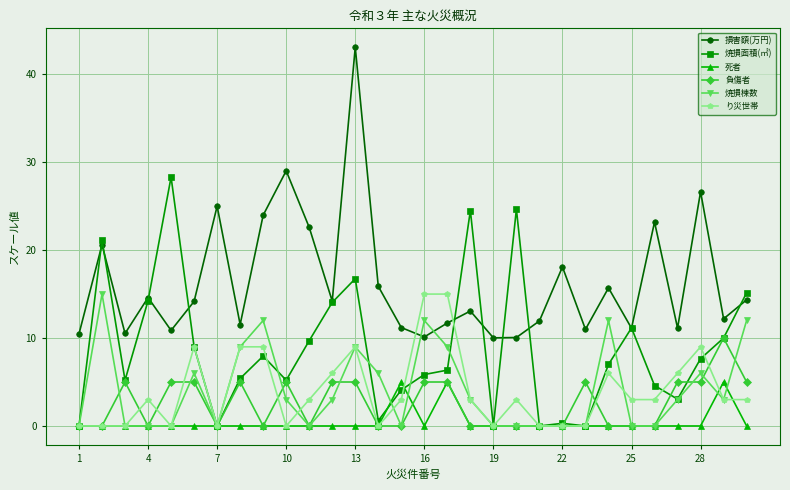

What is the maximum value shown in the chart?

43.1